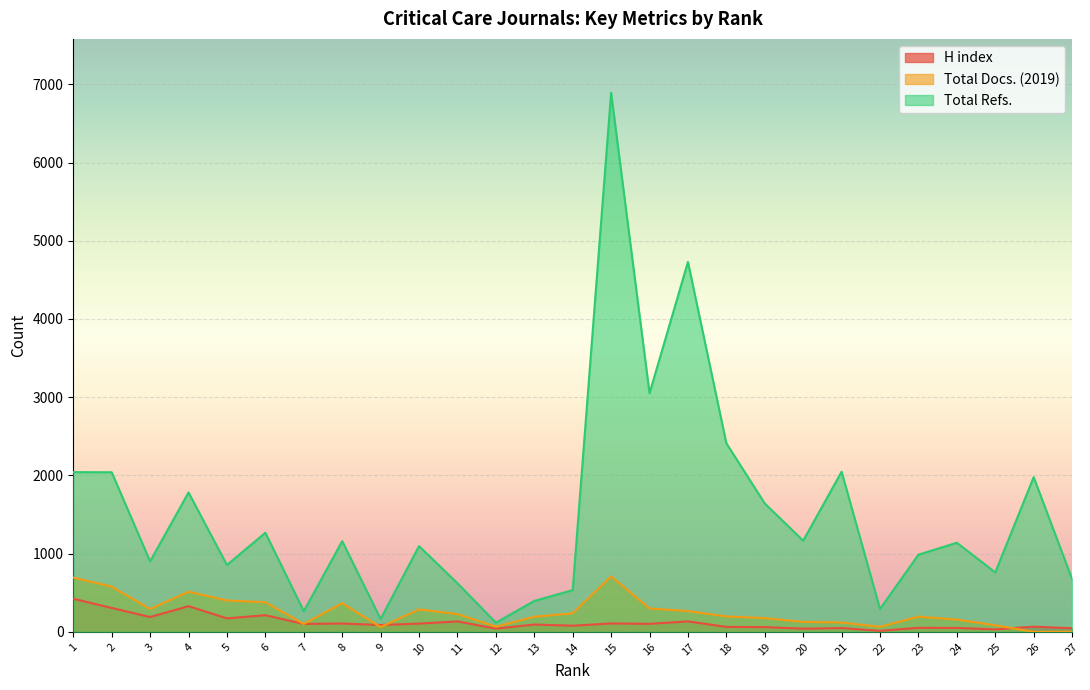

What is the value of the Total Refs. point at the 21st from the left?

2047